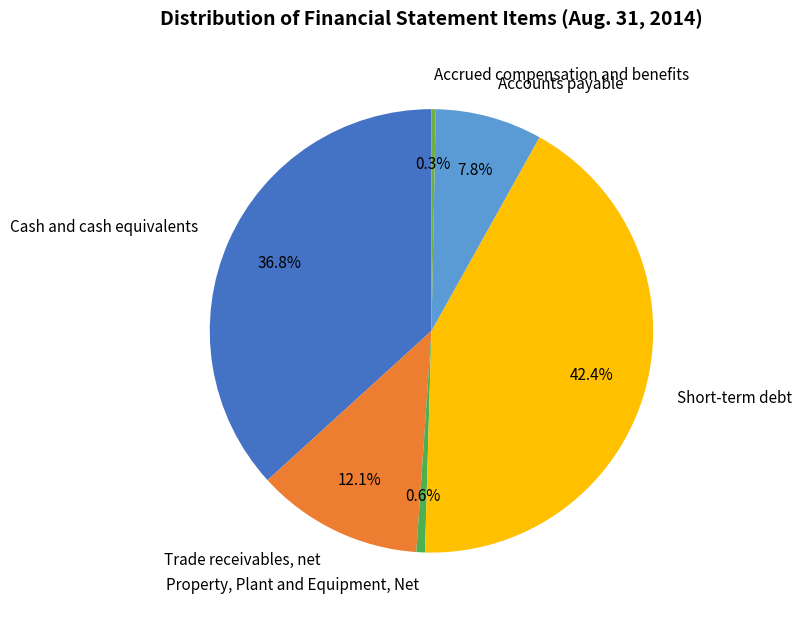

The Property, Plant and Equipment, Net slice represents 7% of the pie. True or false?

False